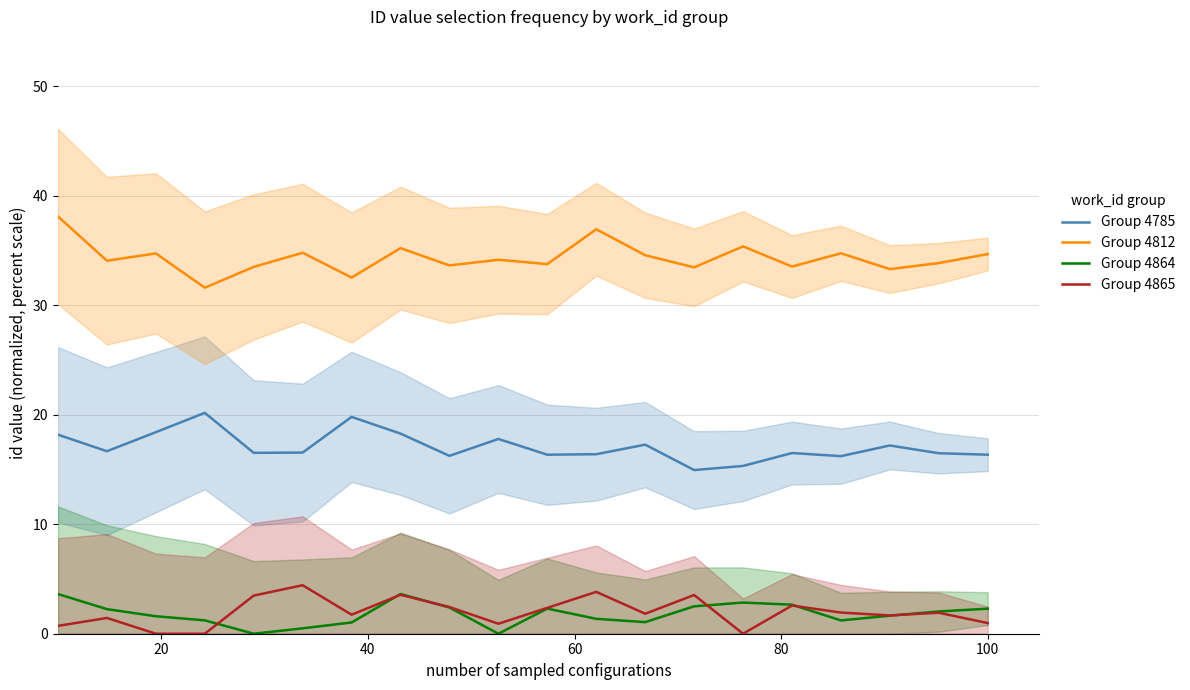

Is this an area chart (filled region under the line)?

No